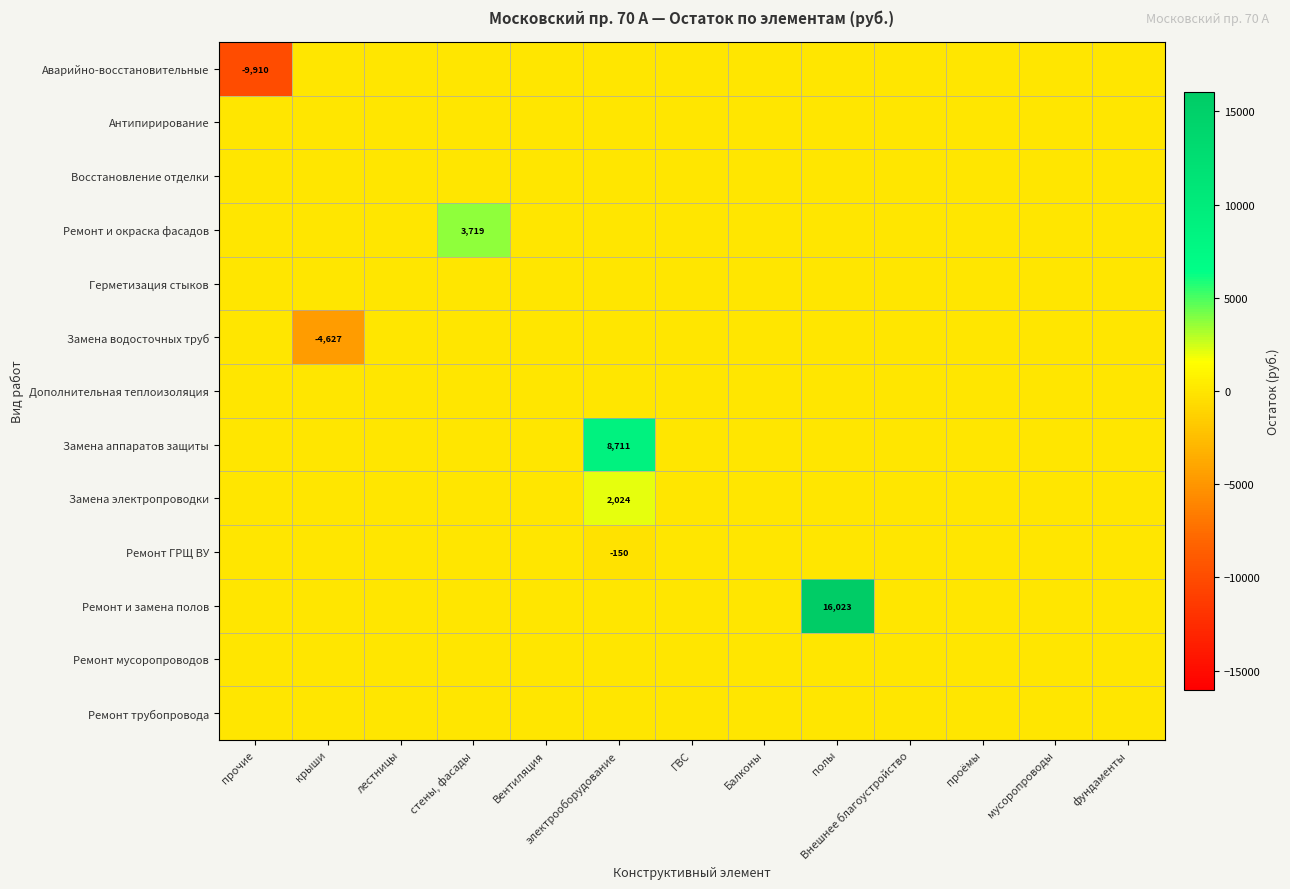

Rank the categories by Ремонт и замена полов value from lowest to highest.

прочие, крыши, лестницы, стены, фасады, Вентиляция, электрооборудование, ГВС, Балконы, Внешнее благоустройство, проёмы, мусоропроводы, фундаменты, полы